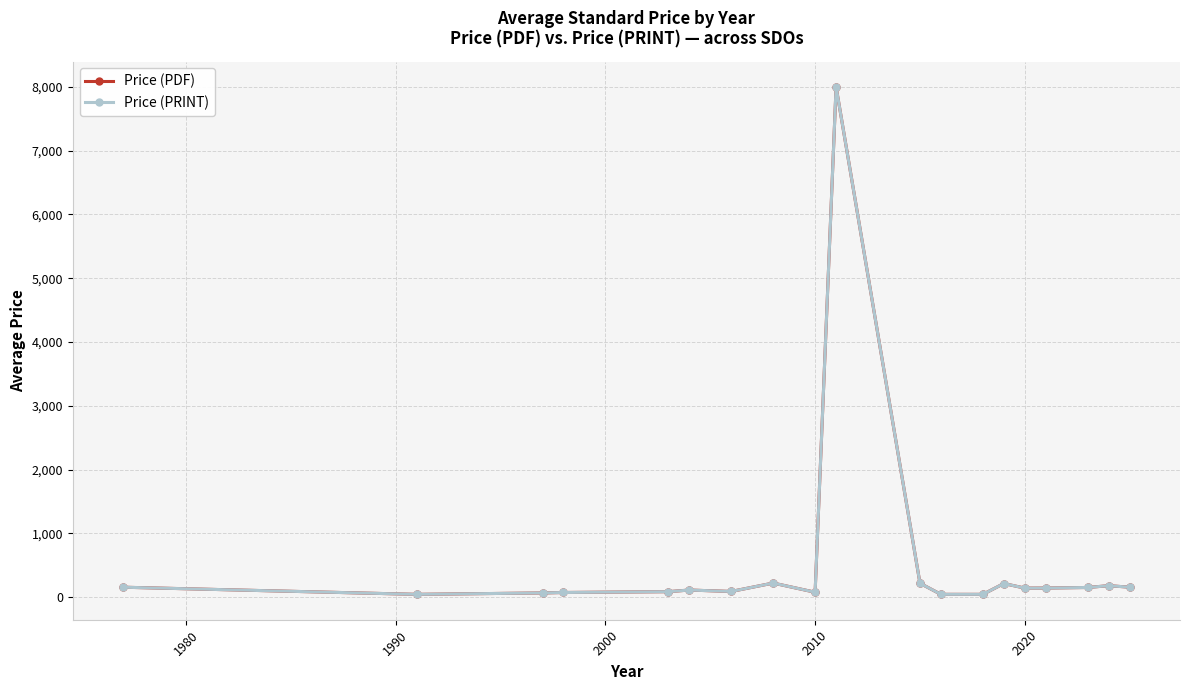

Does the chart have visible grid lines?

Yes